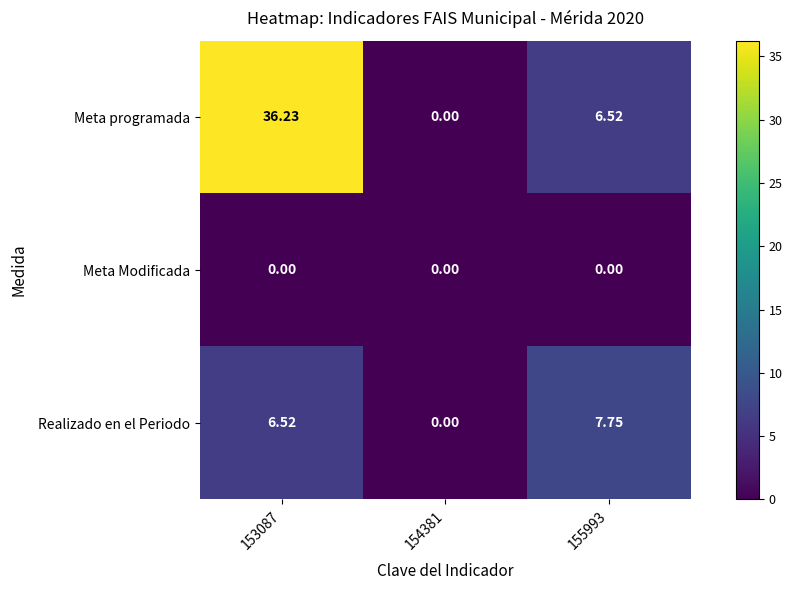

Which series has the largest total across all categories?

Meta programada